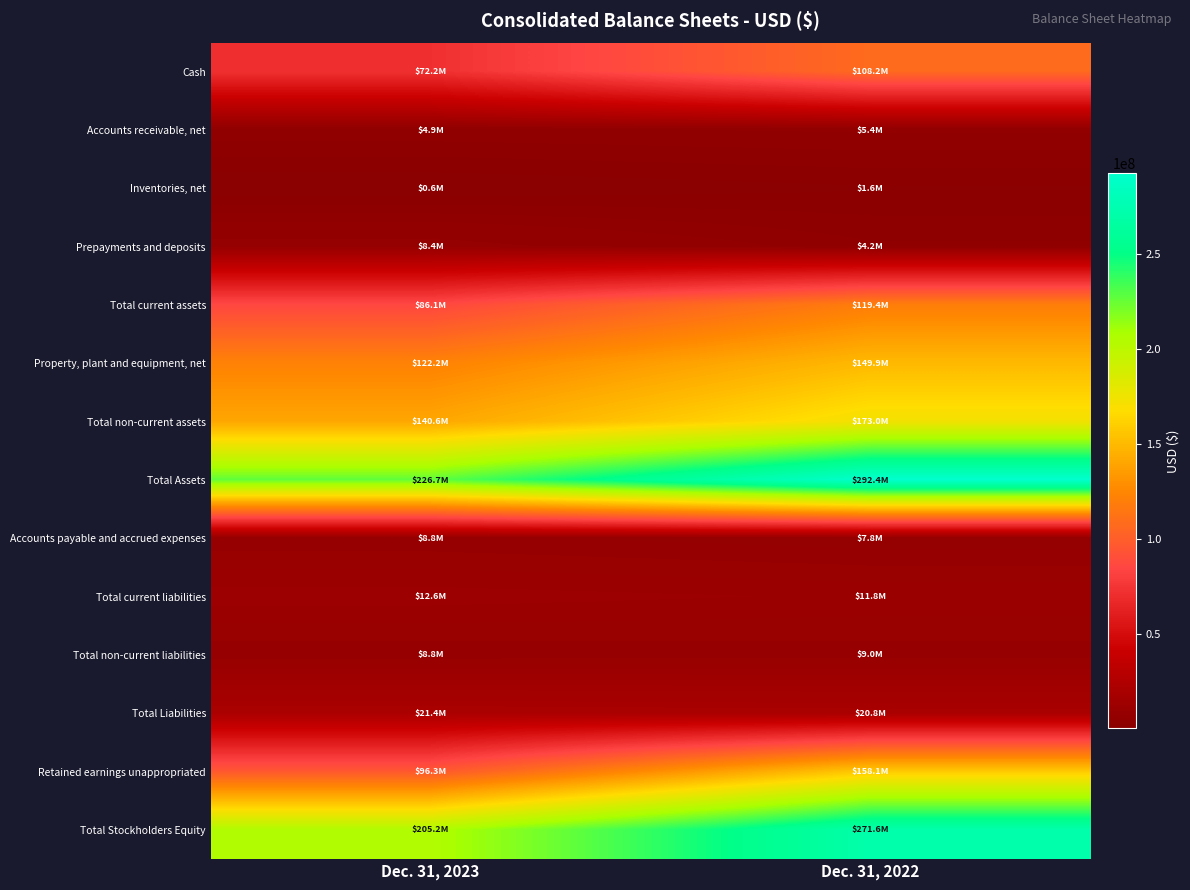

Reading right to left, list all the values displayed in this chart.

Cash: Dec. 31, 2022=108226214	Dec. 31, 2023=72223894
Accounts receivable, net: Dec. 31, 2022=5363166	Dec. 31, 2023=4865696
Inventories, net: Dec. 31, 2022=1598572	Dec. 31, 2023=577229
Prepayments and deposits: Dec. 31, 2022=4236782	Dec. 31, 2023=8395290
Total current assets: Dec. 31, 2022=119425371	Dec. 31, 2023=86069591
Property, plant and equipment, net: Dec. 31, 2022=149916766	Dec. 31, 2023=122188023
Total non-current assets: Dec. 31, 2022=173005971	Dec. 31, 2023=140602117
Total Assets: Dec. 31, 2022=292431342	Dec. 31, 2023=226671708
Accounts payable and accrued expenses: Dec. 31, 2022=7823722	Dec. 31, 2023=8833936
Total current liabilities: Dec. 31, 2022=11775765	Dec. 31, 2023=12585207
Total non-current liabilities: Dec. 31, 2022=9037372	Dec. 31, 2023=8838205
Total Liabilities: Dec. 31, 2022=20813137	Dec. 31, 2023=21423412
Retained earnings unappropriated: Dec. 31, 2022=158089535	Dec. 31, 2023=96294256
Total Stockholders Equity: Dec. 31, 2022=271618205	Dec. 31, 2023=205248296